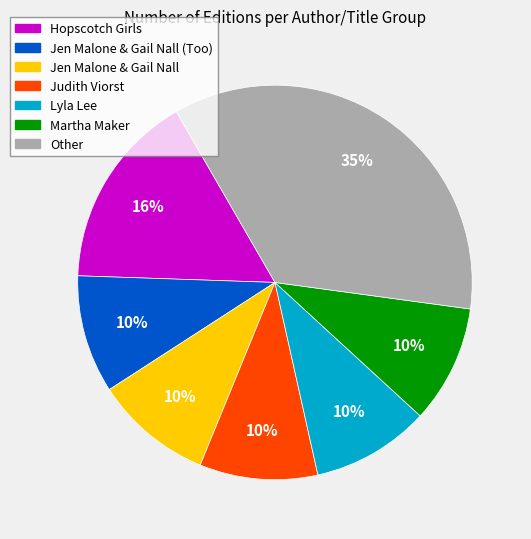

To the nearest percent, what is the average slice percentage?

14%